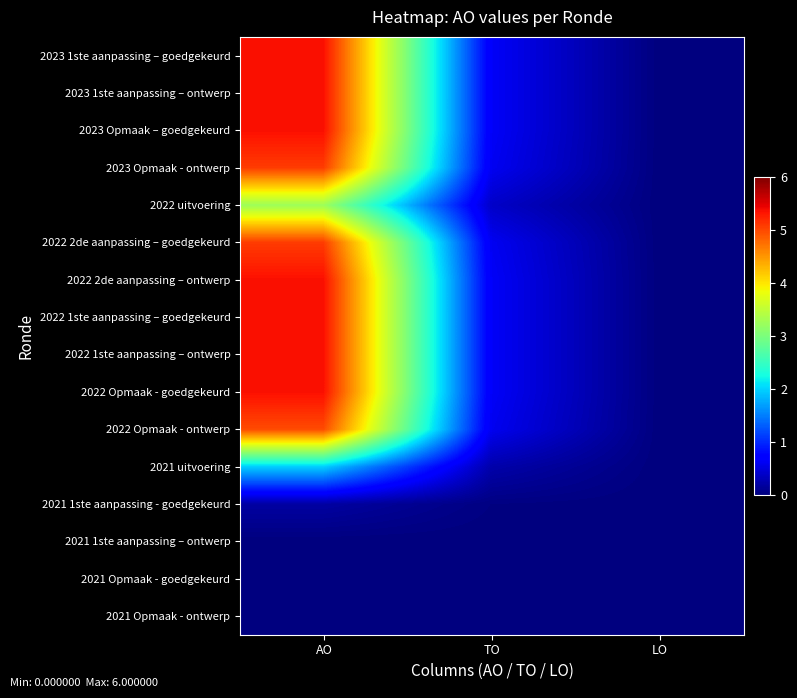

How many series are shown in this chart?

16